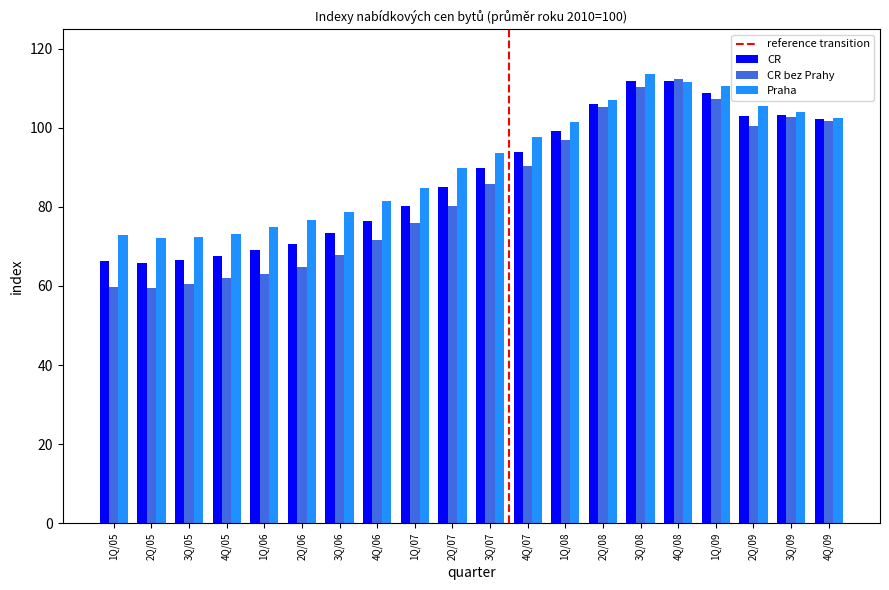

What is the minimum value shown in the chart?

59.5